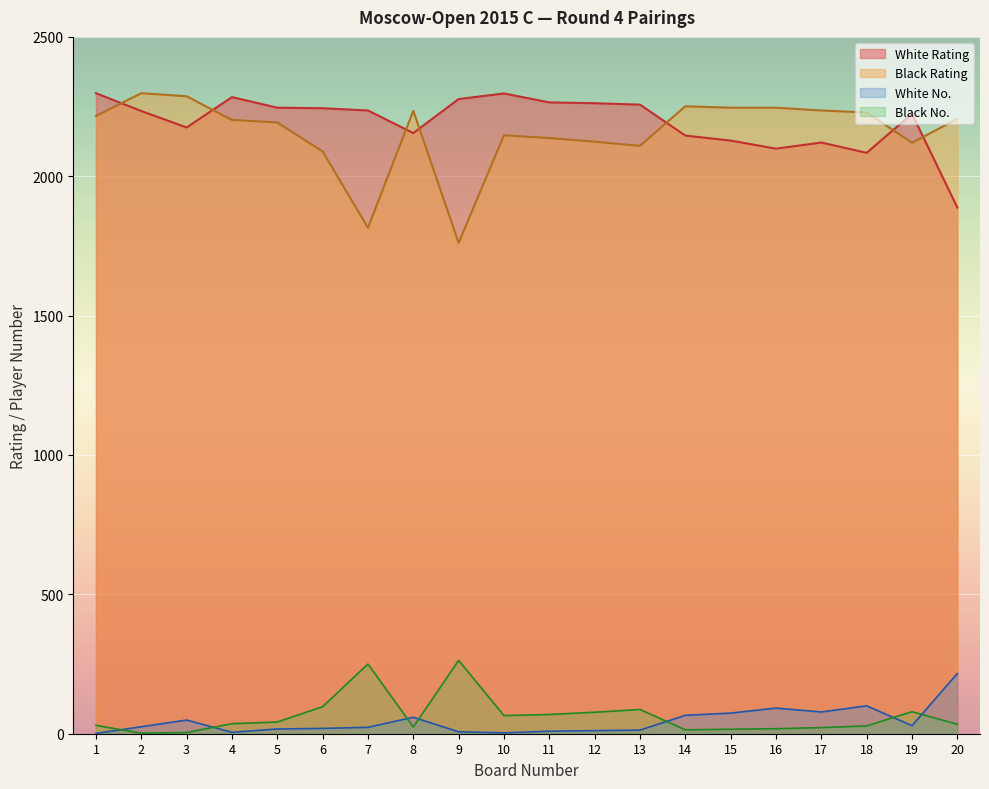

What is the maximum value for Black No.?

263